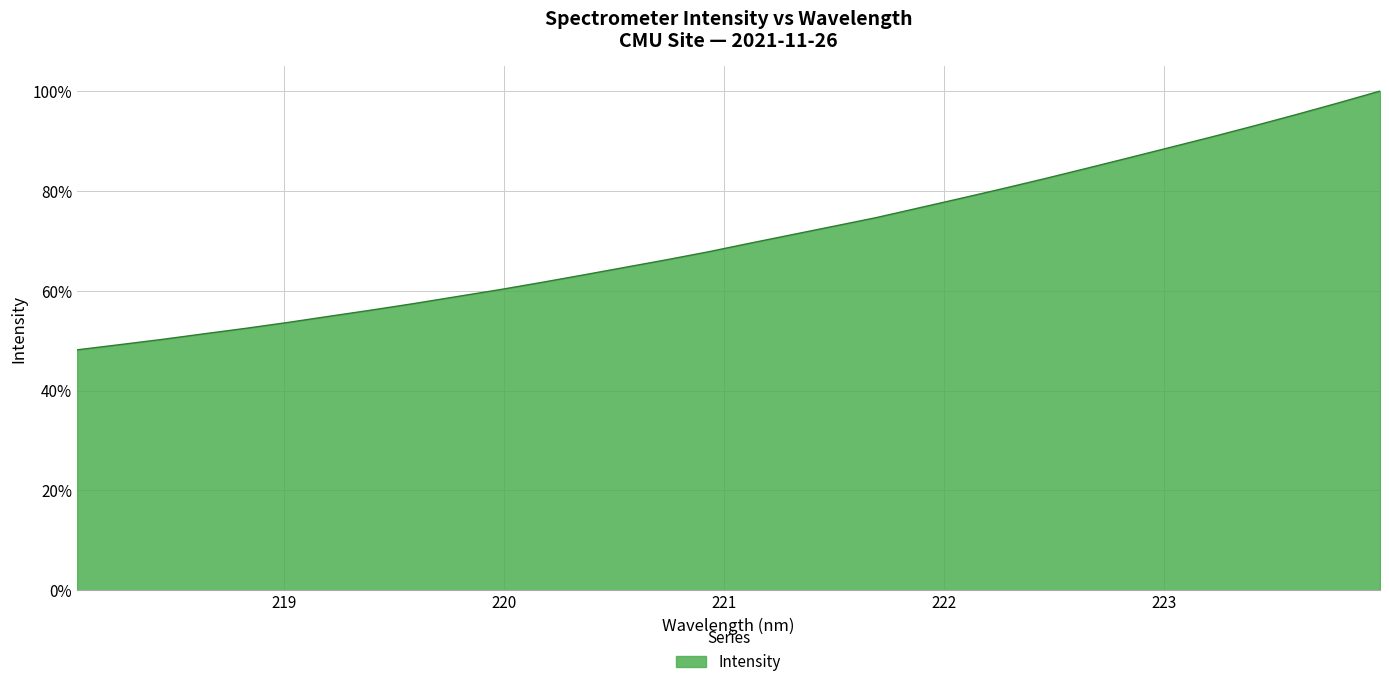

What is the difference between the maximum and second lowest values?

0.5